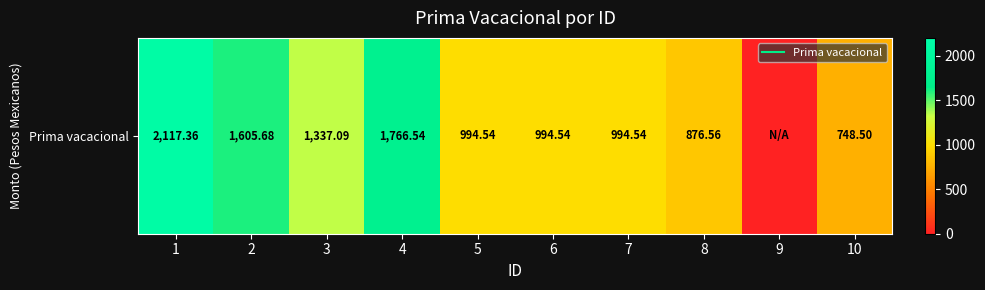

Reading left to right, transcribe all the data shown in this chart.

1=2117.4	2=1605.7	3=1337.1	4=1766.5	5=994.5	6=994.5	7=994.5	8=876.6	9=0.0	10=748.5